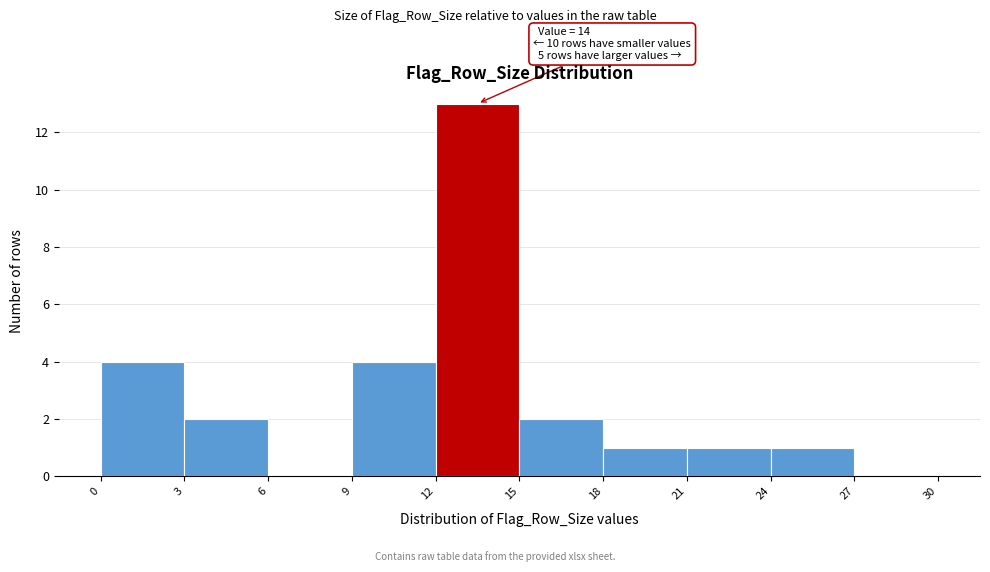

Over which range of the x-axis is the bar tallest?

12 to 15